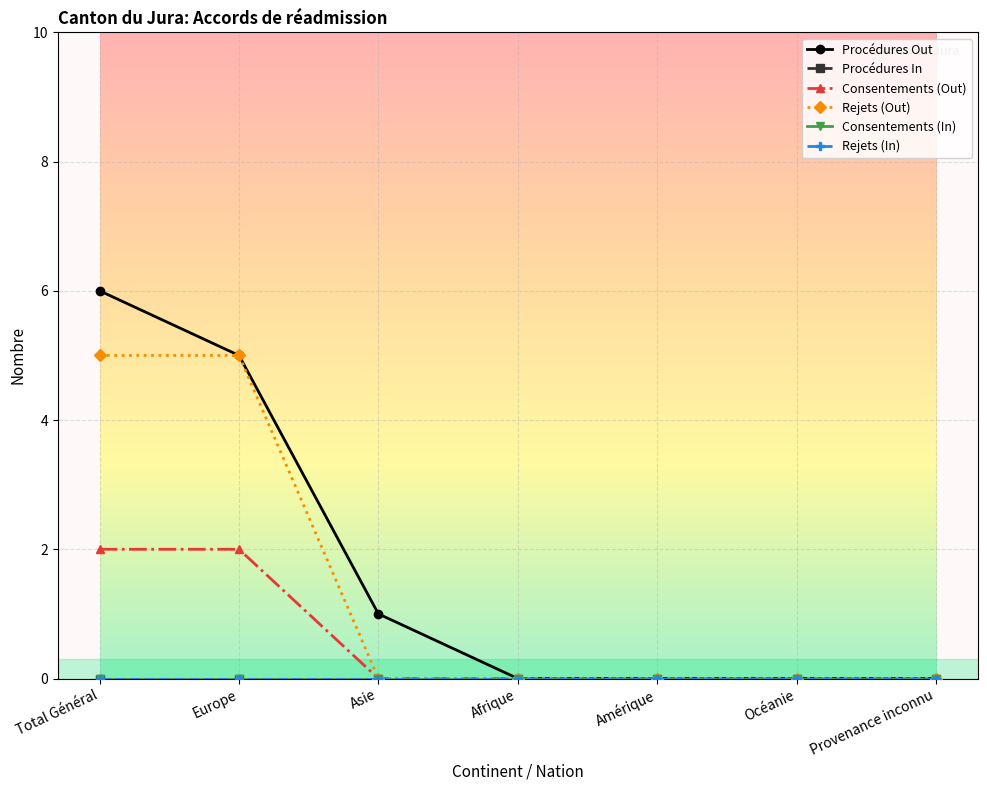

What is the sum of the Rejets (Out) values at Europe and Océanie?

5